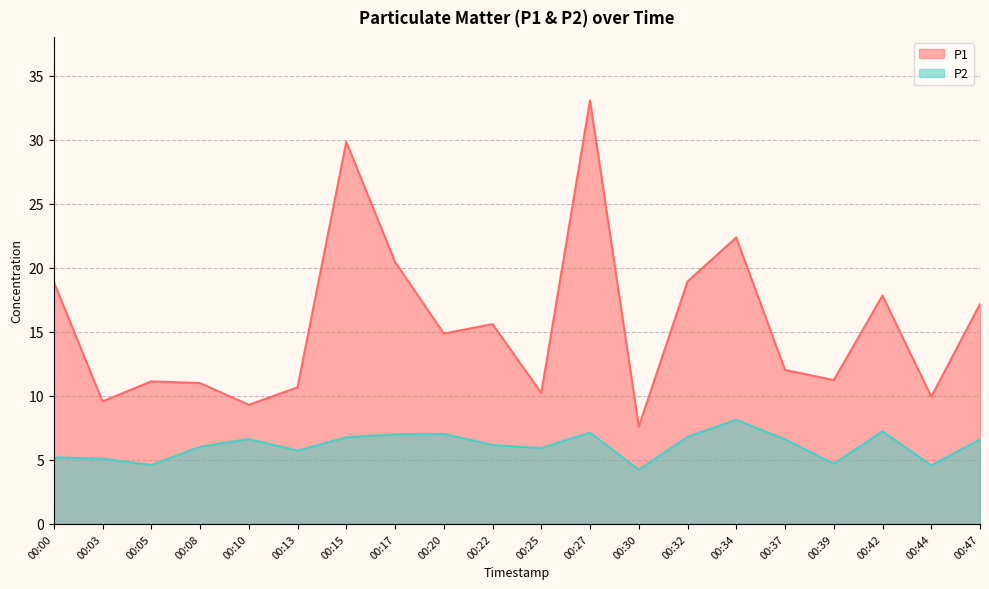

Reading left to right, transcribe all the data shown in this chart.

P1: 18.9	9.6	11.1	11.0	9.3	10.7	29.8	20.5	14.9	15.6	10.2	33.1	7.6	18.9	22.4	12.0	11.2	17.8	9.9	17.2
P2: 5.2	5.1	4.6	6.0	6.6	5.7	6.8	7.0	7.0	6.2	5.9	7.1	4.2	6.8	8.1	6.6	4.7	7.2	4.6	6.6